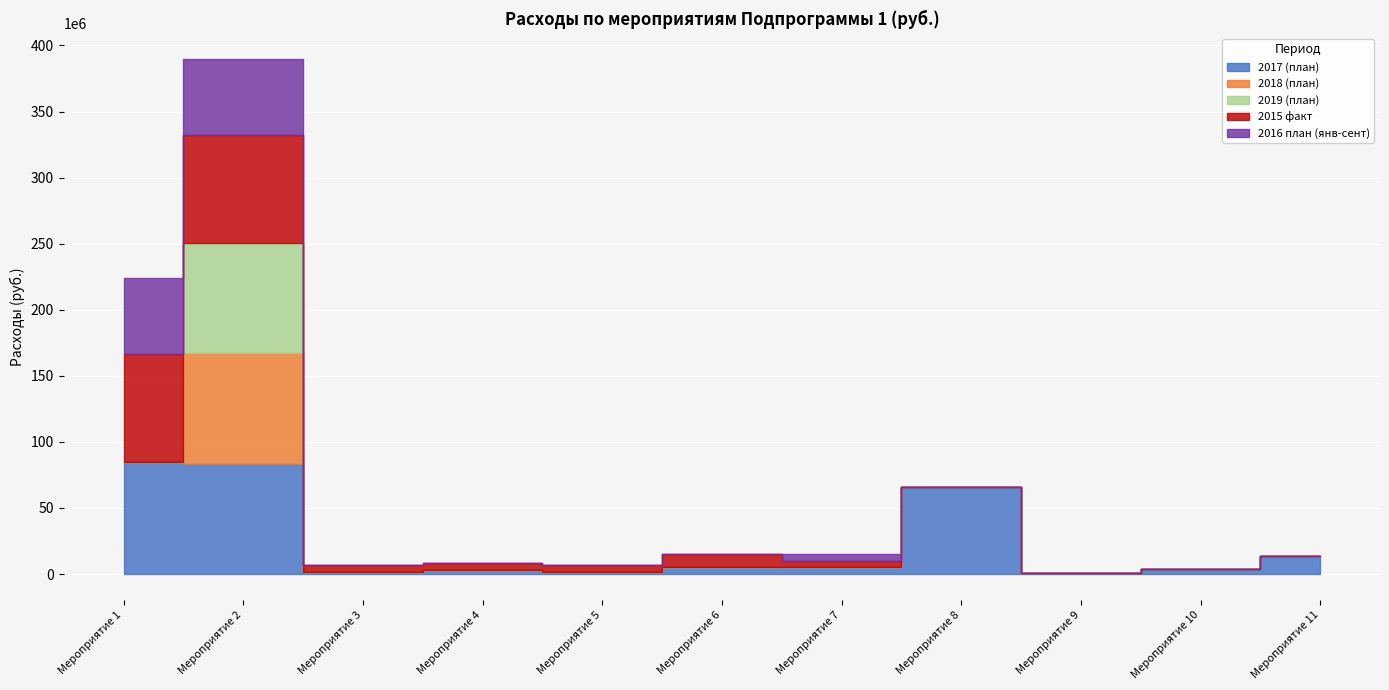

Rank the categories by 2016 план (янв-сент) value from highest to lowest.

Мероприятие 1, Мероприятие 2, Мероприятие 7, Мероприятие 3, Мероприятие 4, Мероприятие 5, Мероприятие 6, Мероприятие 8, Мероприятие 9, Мероприятие 10, Мероприятие 11